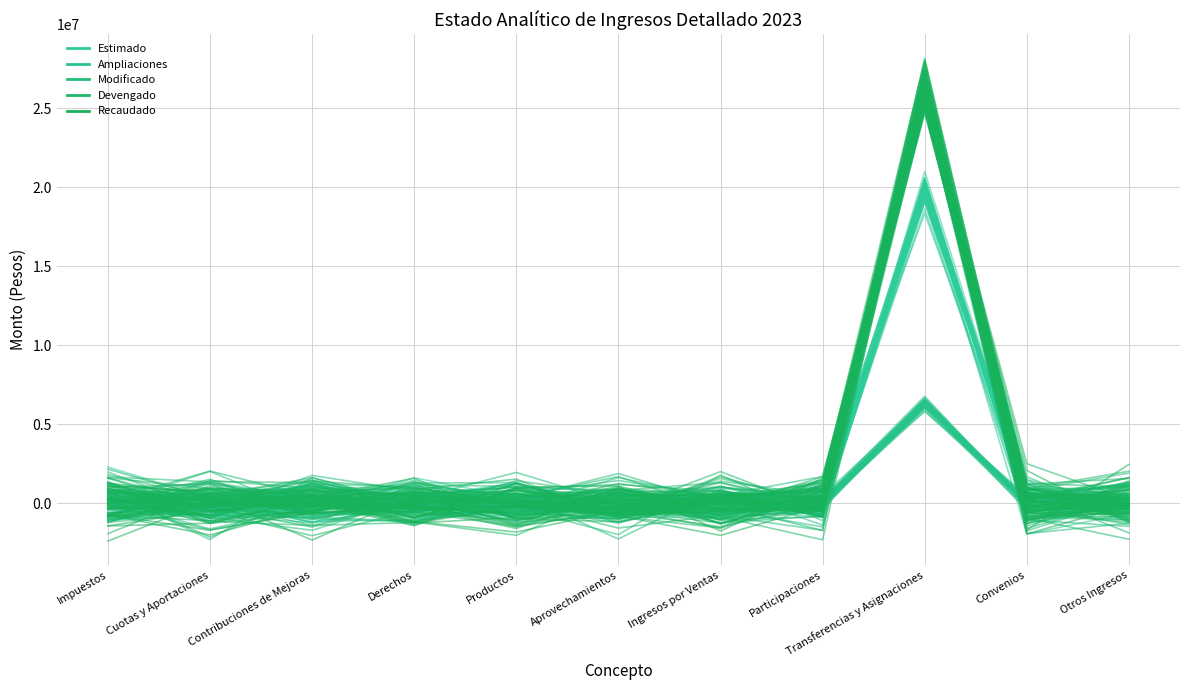

Where is the first local minimum for Modificado?

Cuotas y Aportaciones